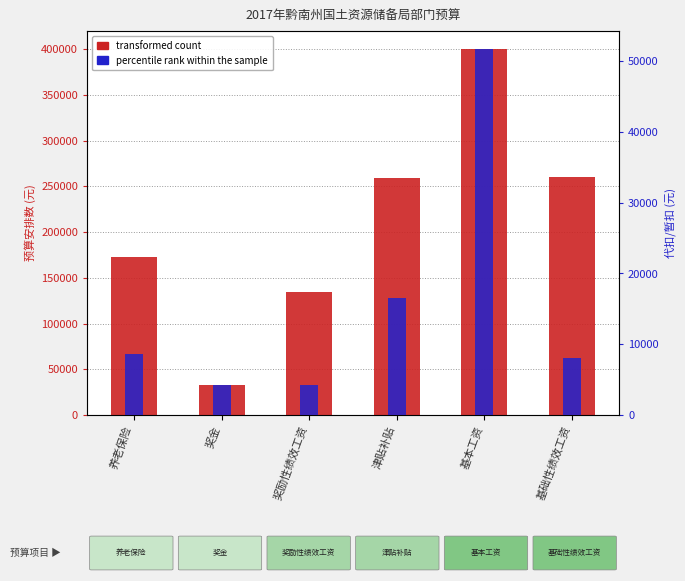

What is the lowest value of the transformed count series?

33320